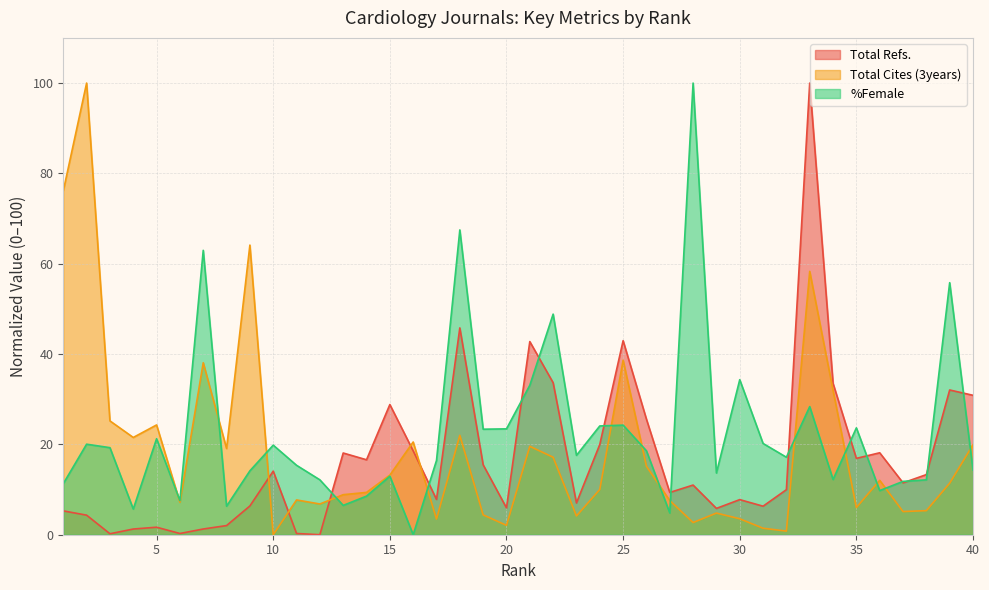

How many interior local valleys does the %Female series have?

12